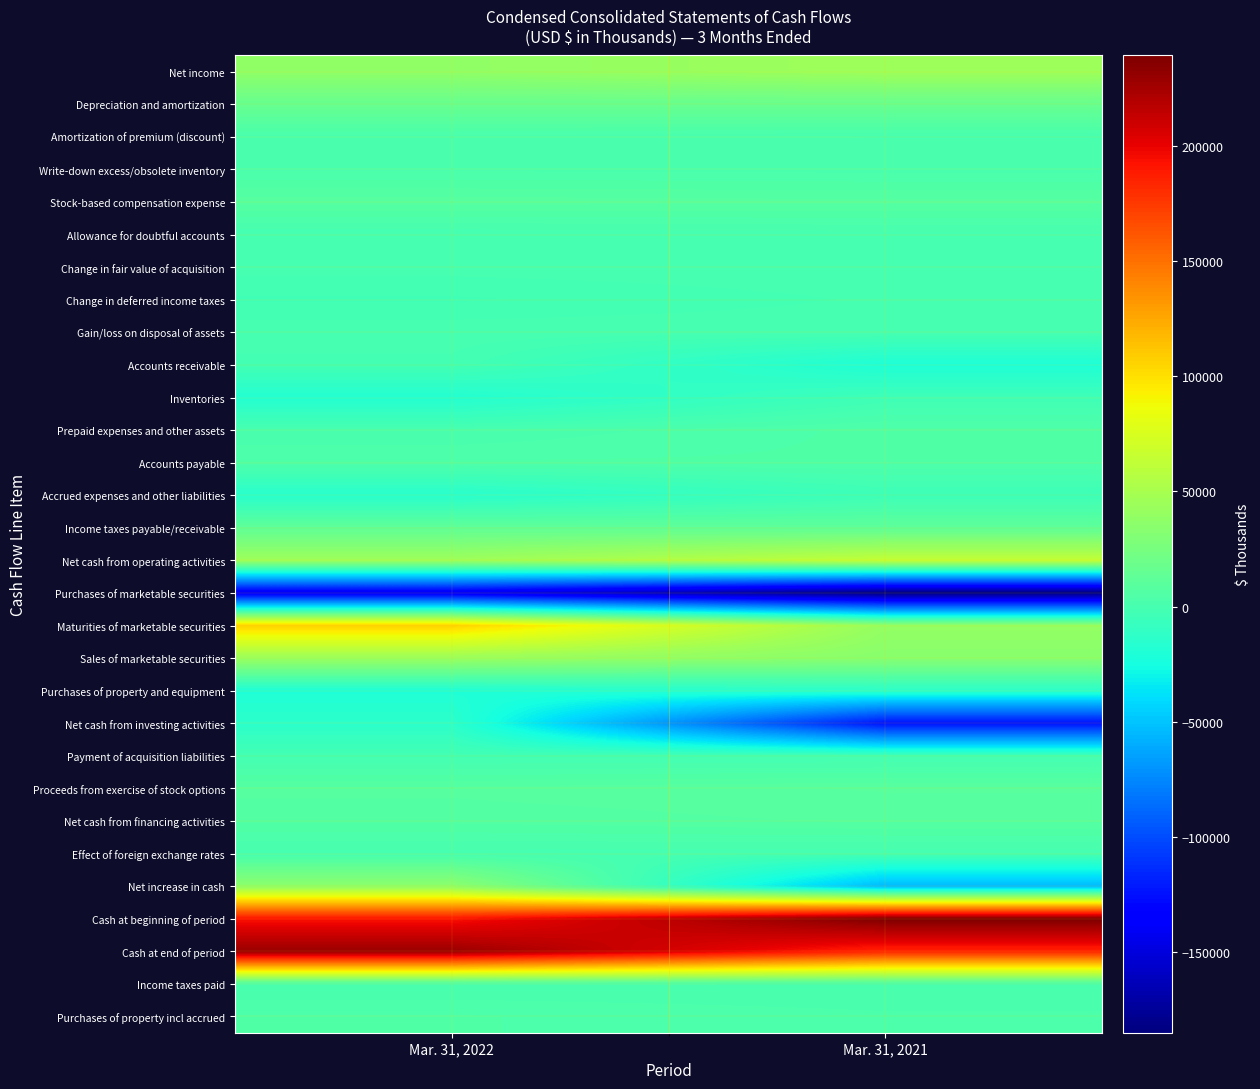

What is the difference between the highest and lowest values at Mar. 31, 2021?

424507